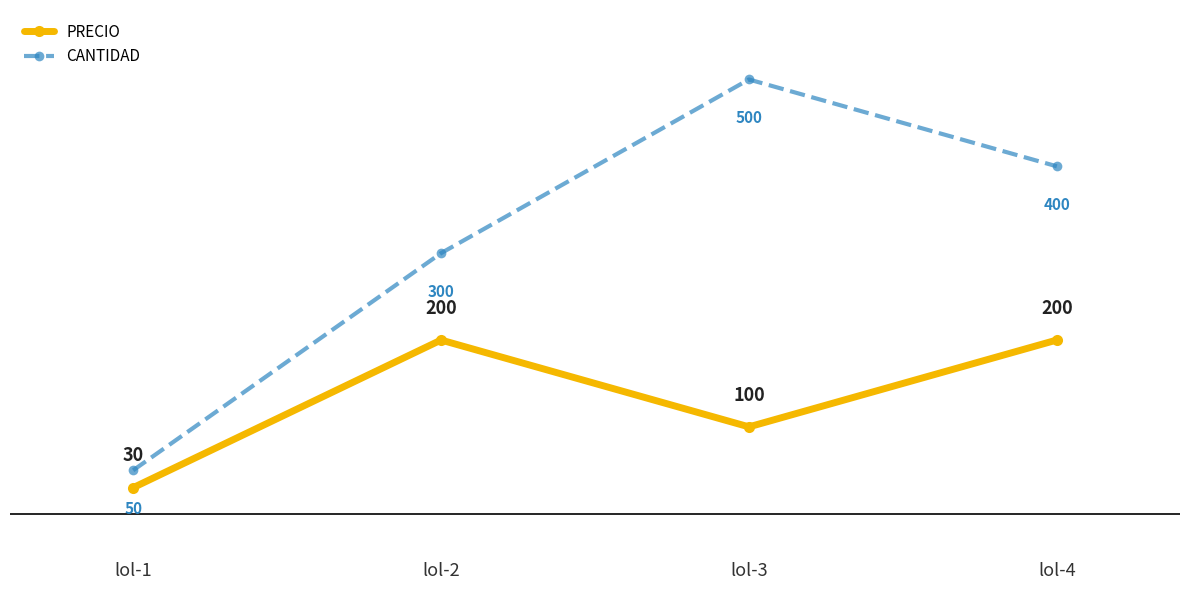

Which series has the largest total across all categories?

CANTIDAD